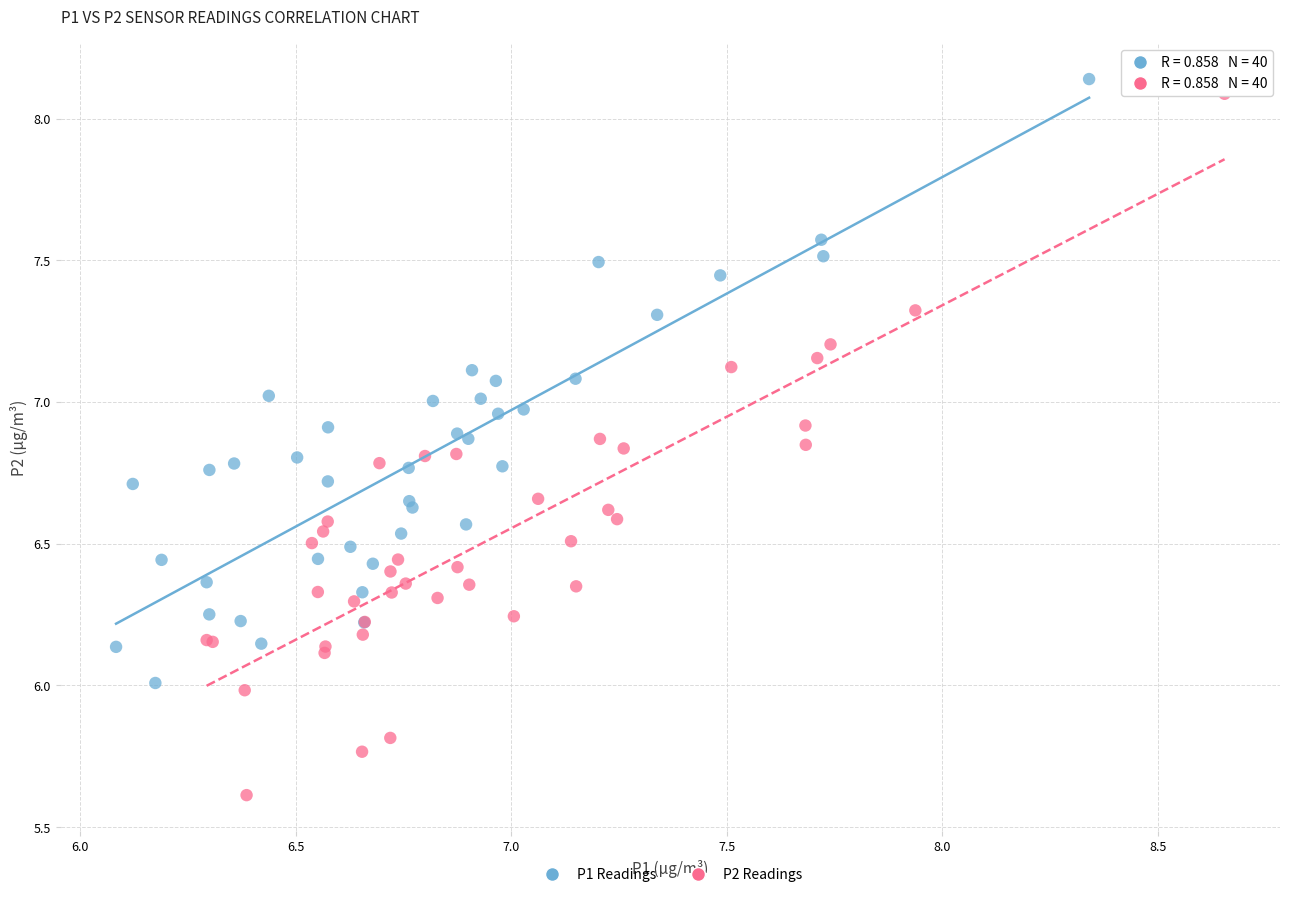

What are all the series names shown in the legend?

P1 Readings, P2 Readings